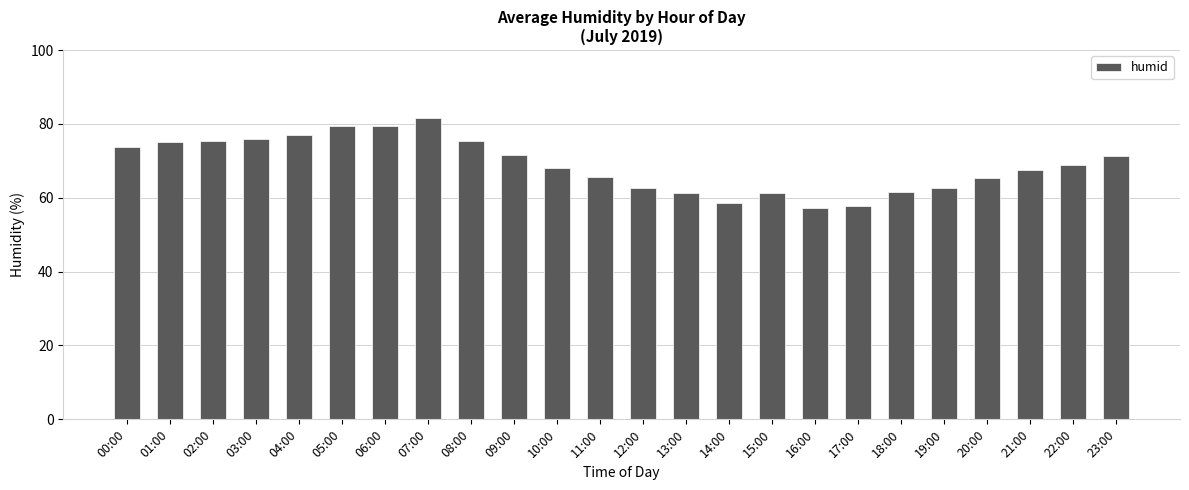

Does the chart contain any negative values?

No